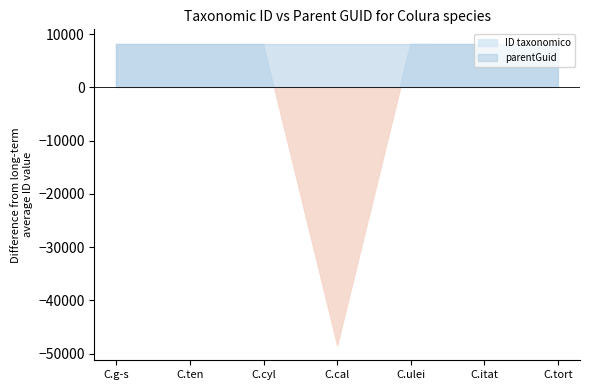

At which category does the chart reach its peak across all series?

Colura ulei